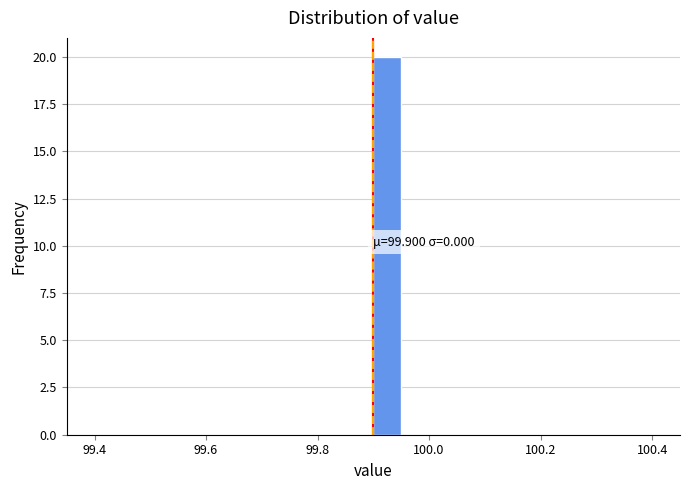

Around what value on the x-axis is the tallest bar? Give the approximate position of its centre, as read against the axis.

99.92